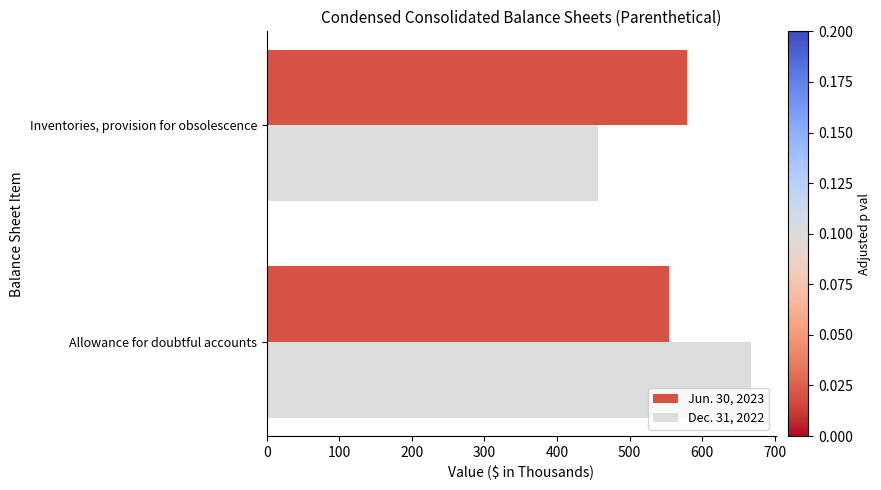

At which label is Jun. 30, 2023 closest to 567?

Allowance for doubtful accounts